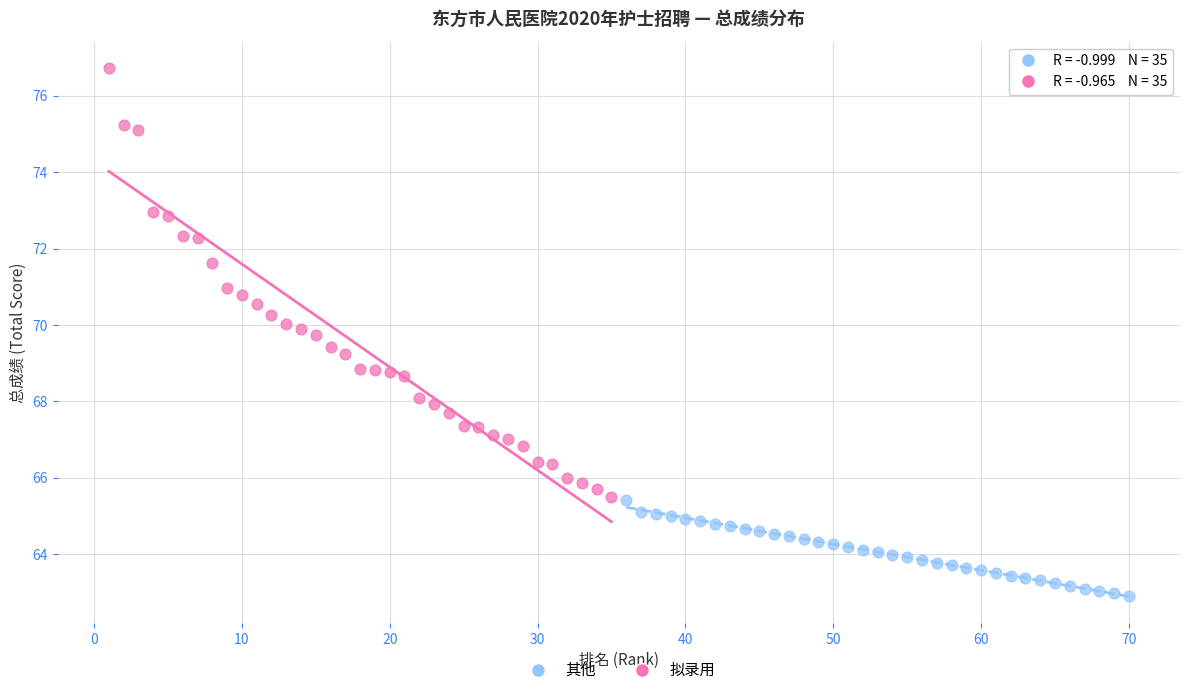

Which series reaches the maximum Y coordinate?

拟录用